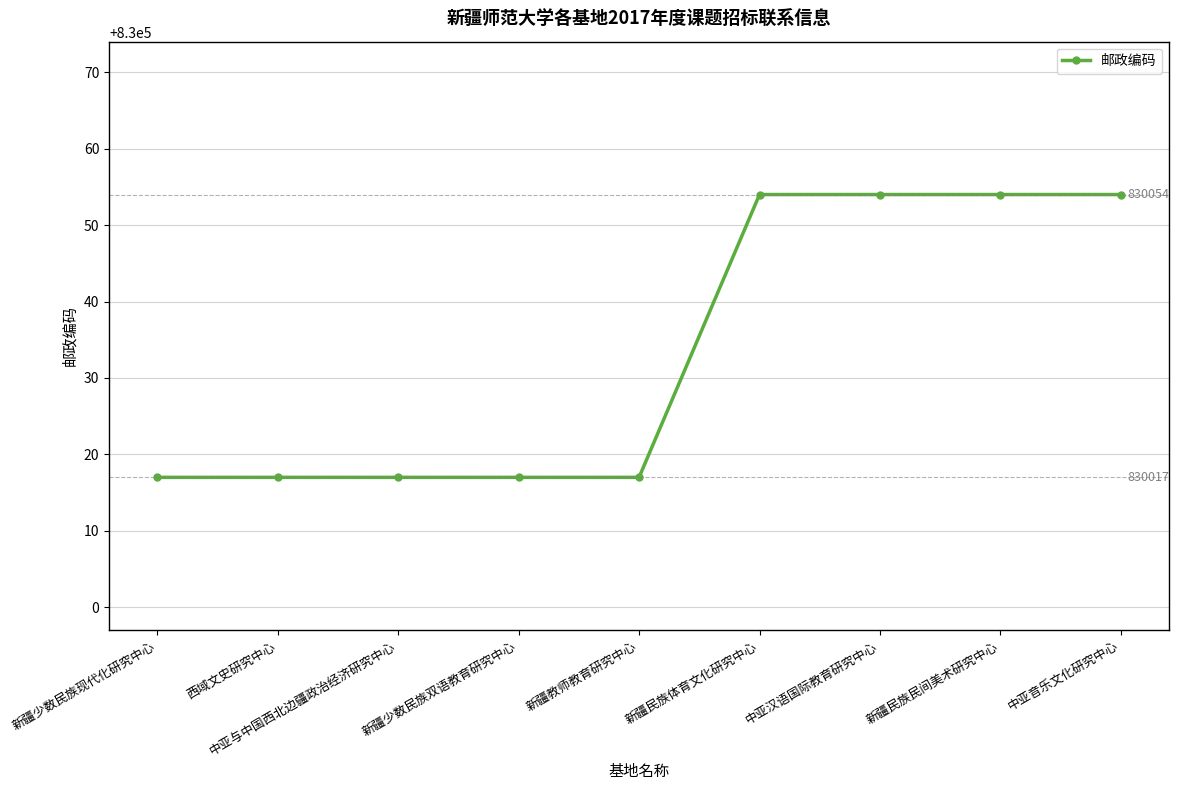

The value at 新疆少数民族现代化研究中心 is 1254812. True or false?

False